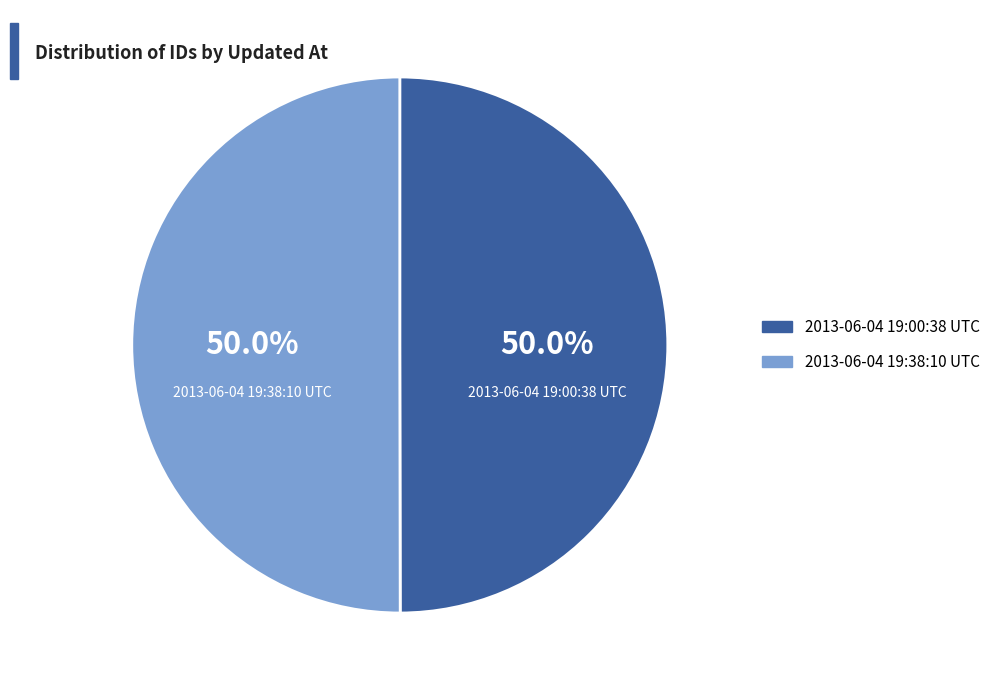

Approximately how many times larger is the value at 2013-06-04 19:00:38 UTC compared to 2013-06-04 19:38:10 UTC?

1.0